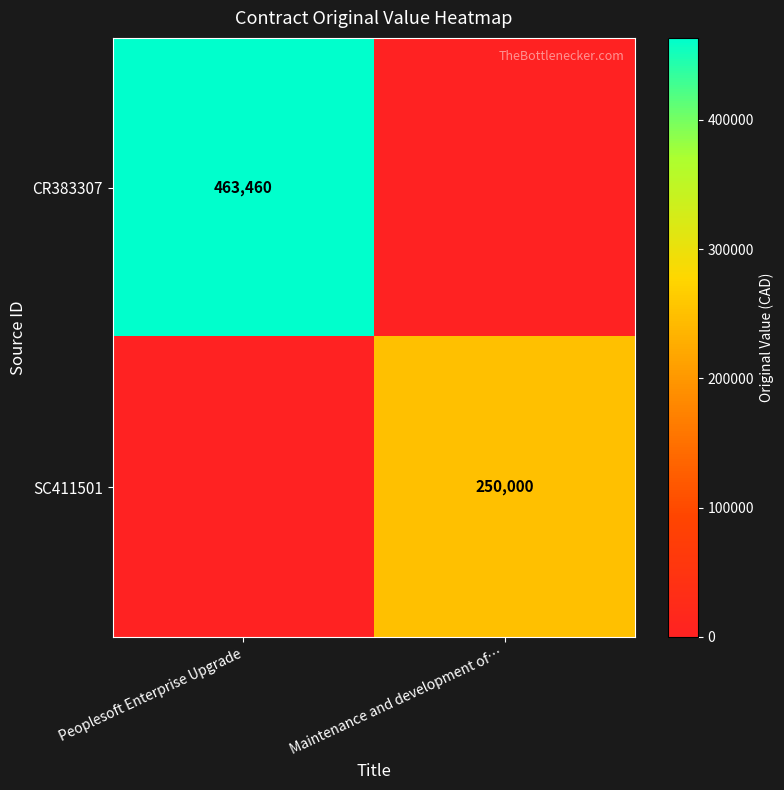

What is the total value across all series at Maintenance and development of…?

250000